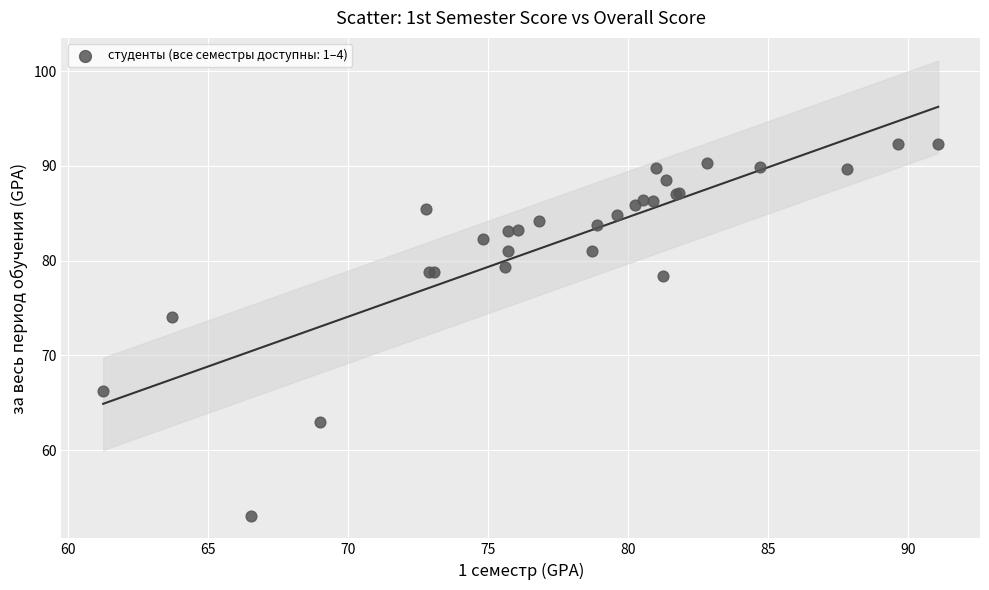

What Y value in the scatter plot is closest to 72?

74.1